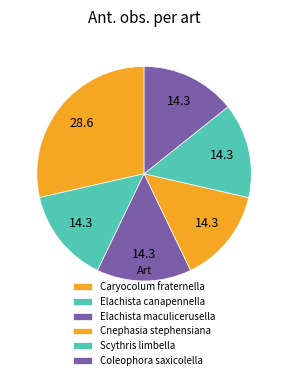

The Caryocolum fraternella slice represents 34% of the pie. True or false?

False